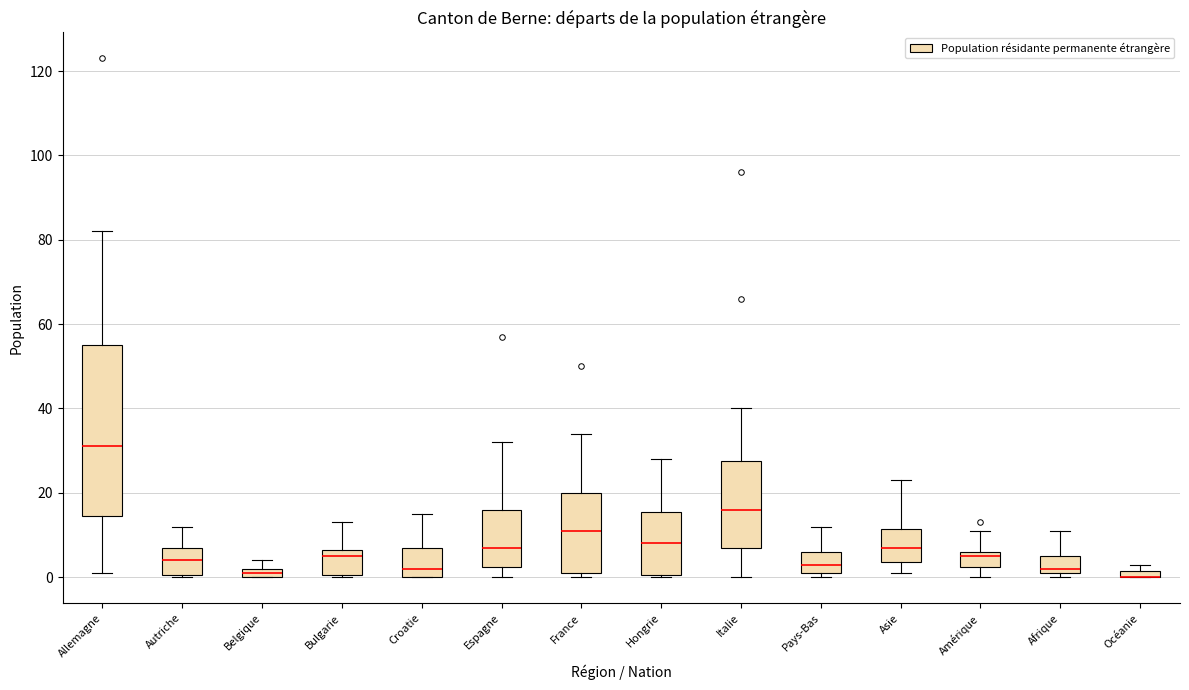

Comparing the boxes themselves (not the whiskers), which one is the tallest?

Allemagne